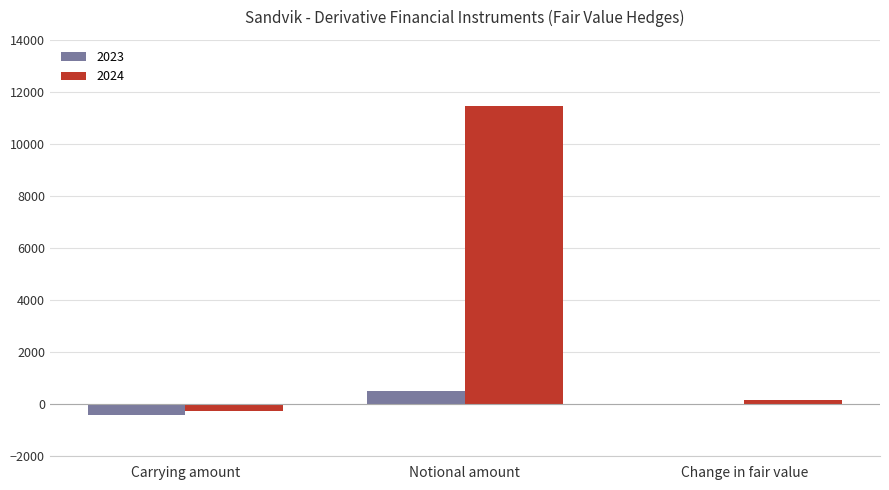

The 2023 series shows 500 at Notional amount. True or false?

True